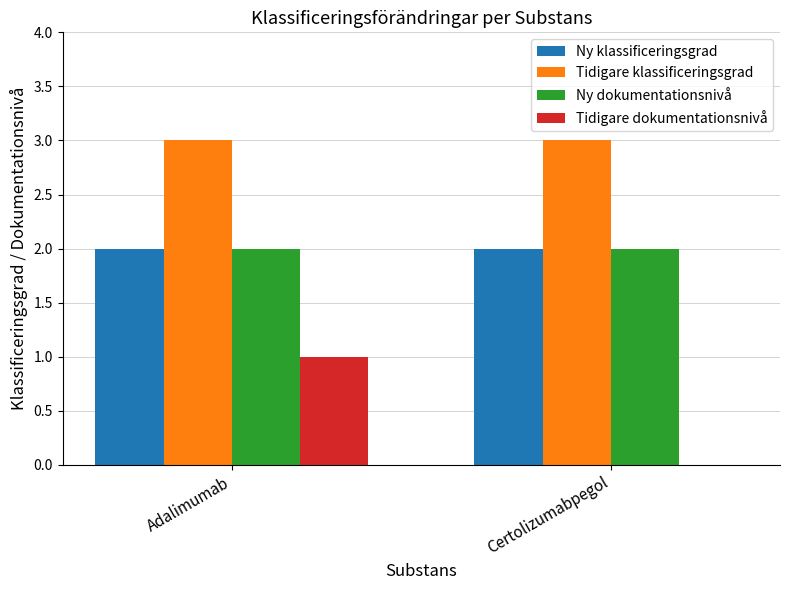

What is the sum of the Ny klassificeringsgrad values at Certolizumabpegol and Adalimumab?

4